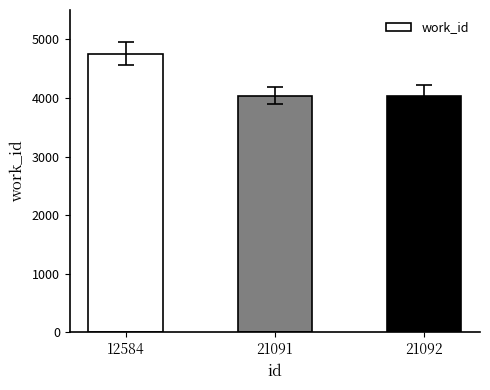

Which has a higher value, 12584 or 21091?

12584